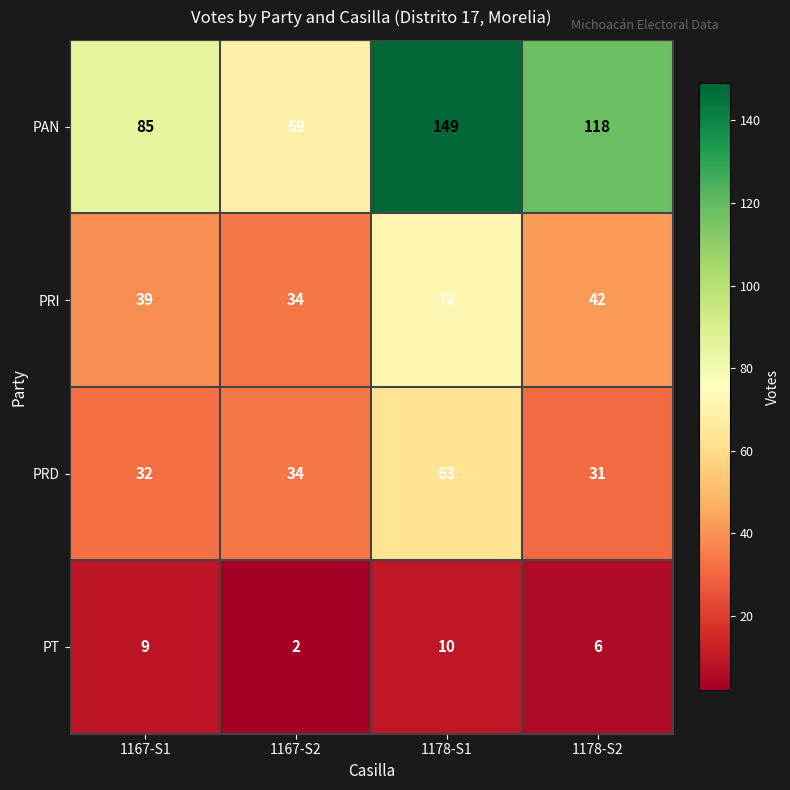

What is the approximate value of PRD at 1167-S1?

32